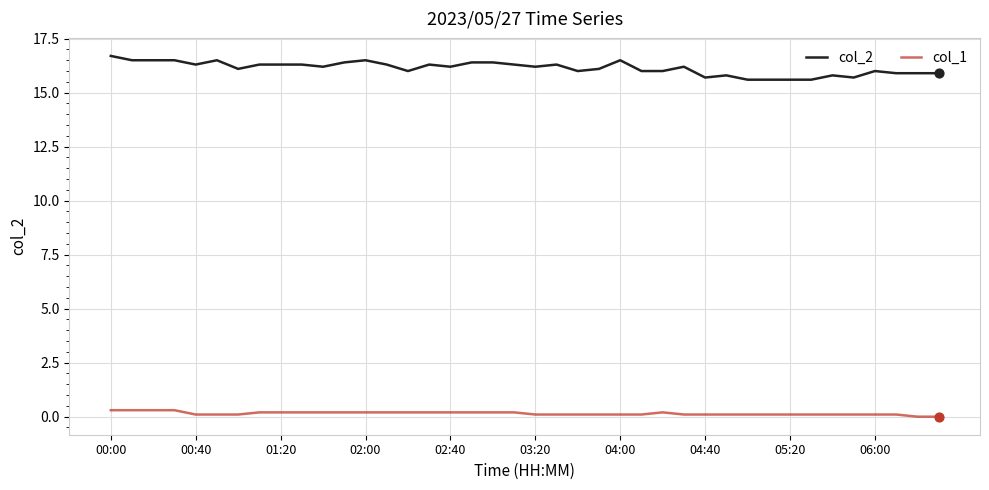

Which series has the largest total across all categories?

col_2